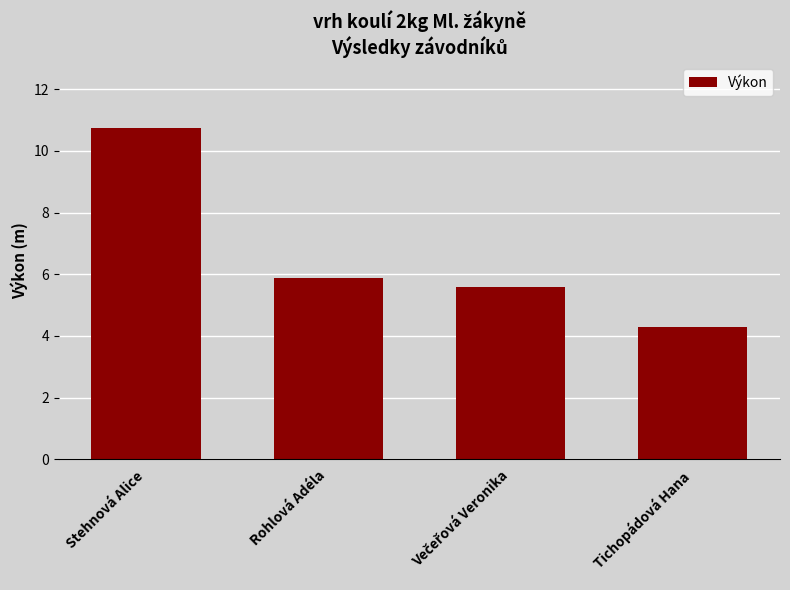

What is the sum of all values?

26.5